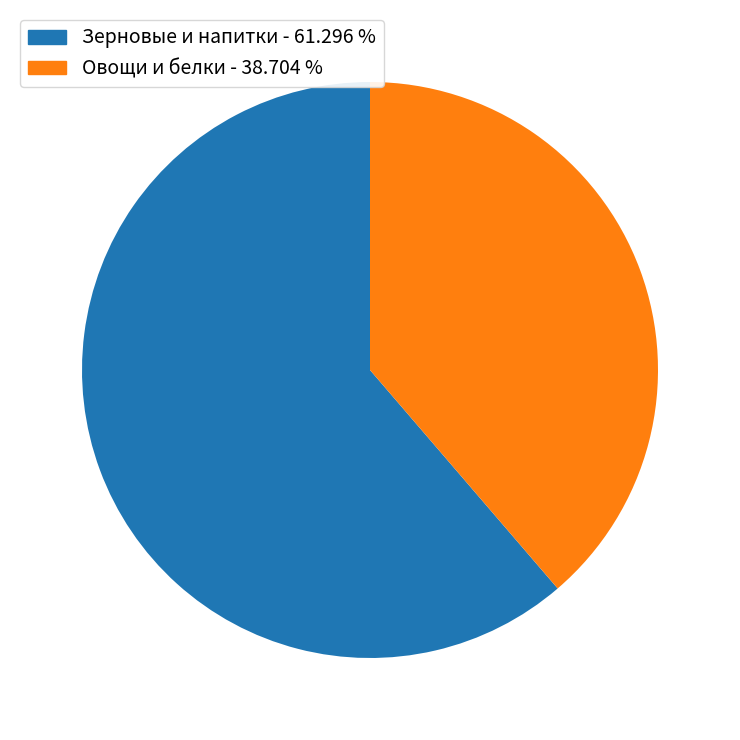

Does any single category account for the majority?

Yes